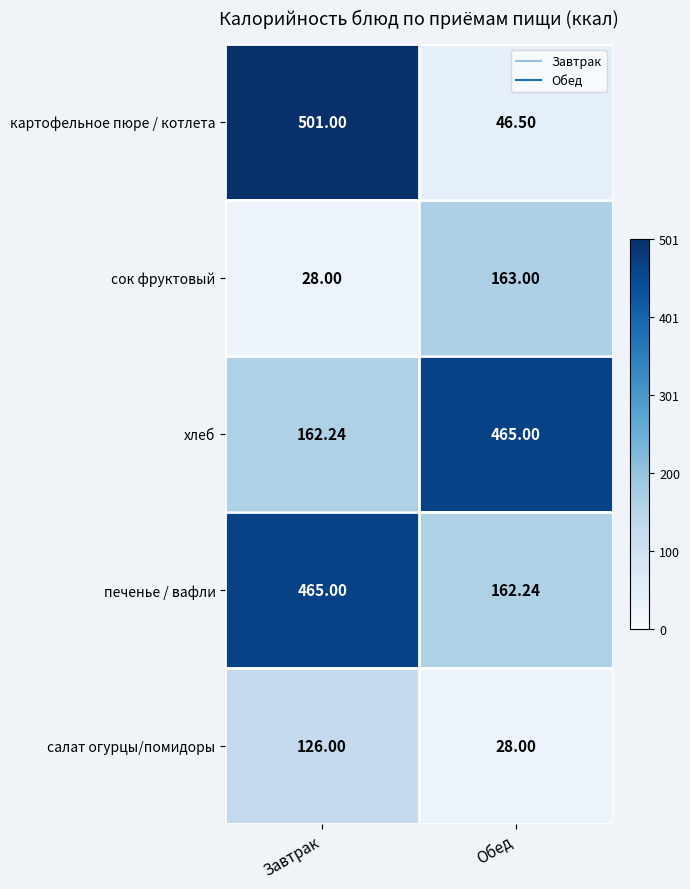

Rank the categories by хлеб value from highest to lowest.

Обед, Завтрак